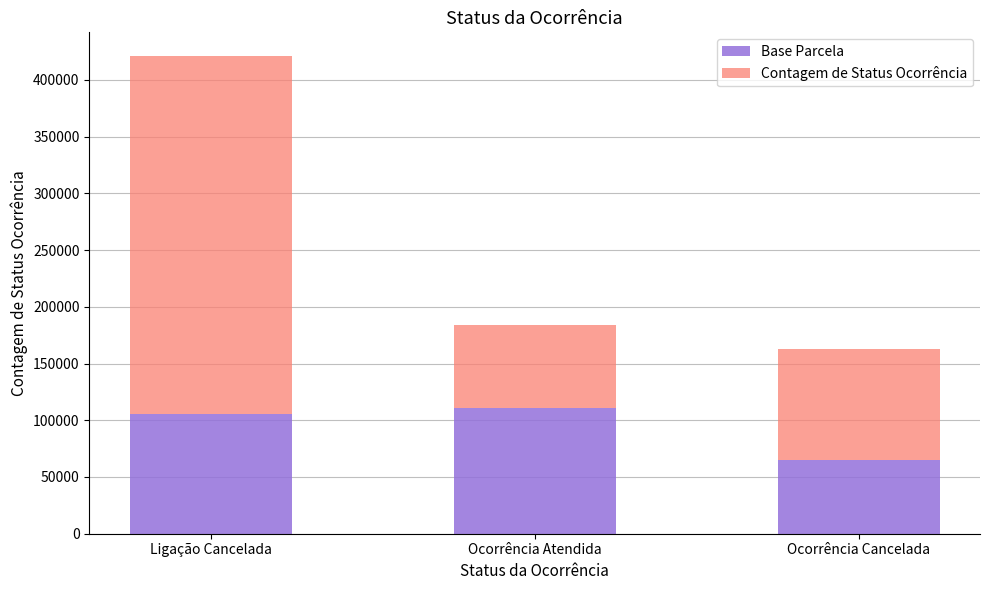

Where is Base Parcela nearest to the value 87802?

Ligação Cancelada